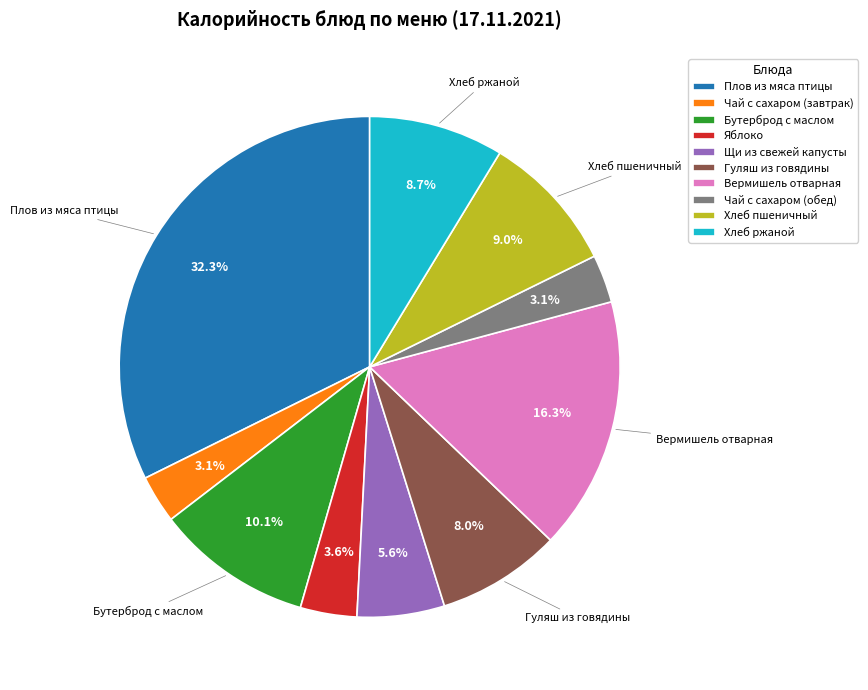

True or false: Вермишель отварная accounts for 16% of the total.

True